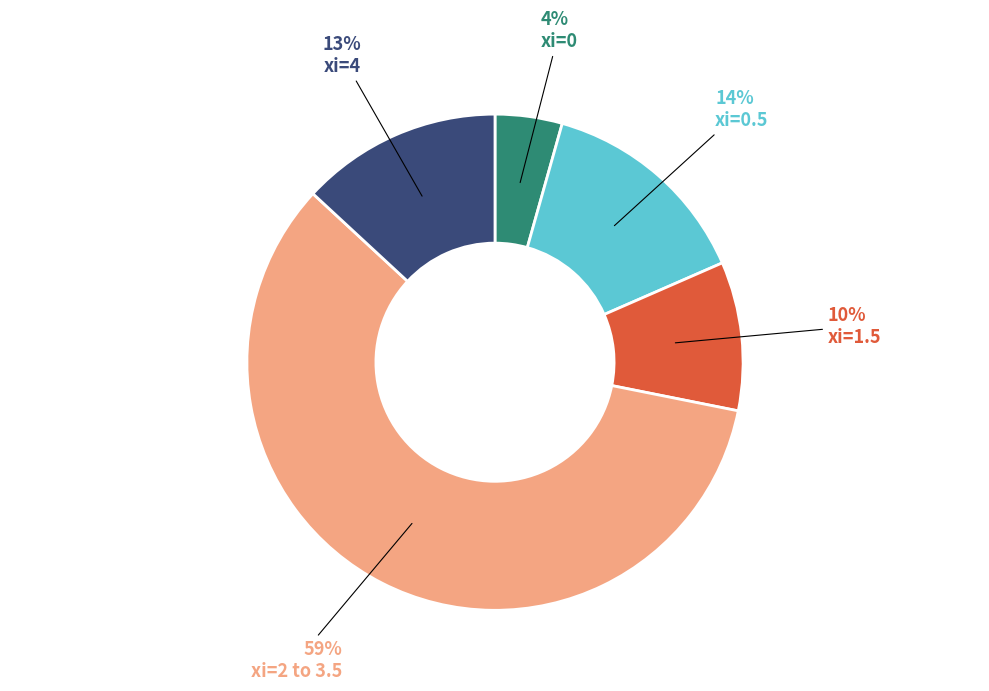

To the nearest percent, what is the average slice percentage?

20%